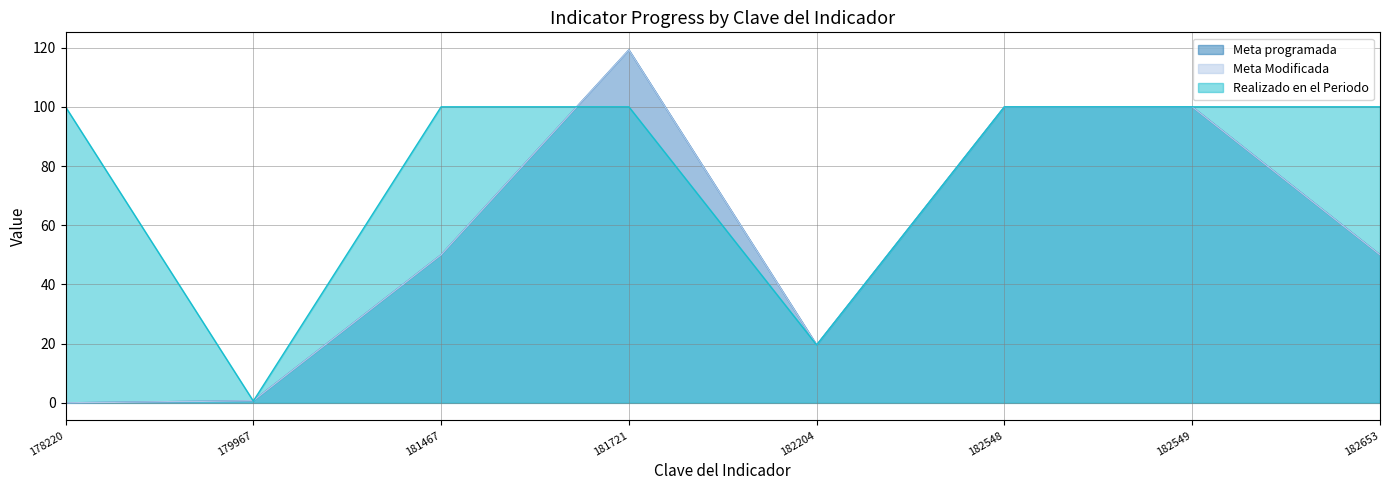

Reading right to left, transcribe all the data shown in this chart.

Meta programada: 50.0	100.0	100.0	19.5	119.2	50.0	0.7	0.0
Meta Modificada: 50.0	100.0	100.0	19.5	119.2	50.0	0.7	0.0
Realizado en el Periodo: 100.0	100.0	100.0	19.5	100.0	100.0	0.6	100.0